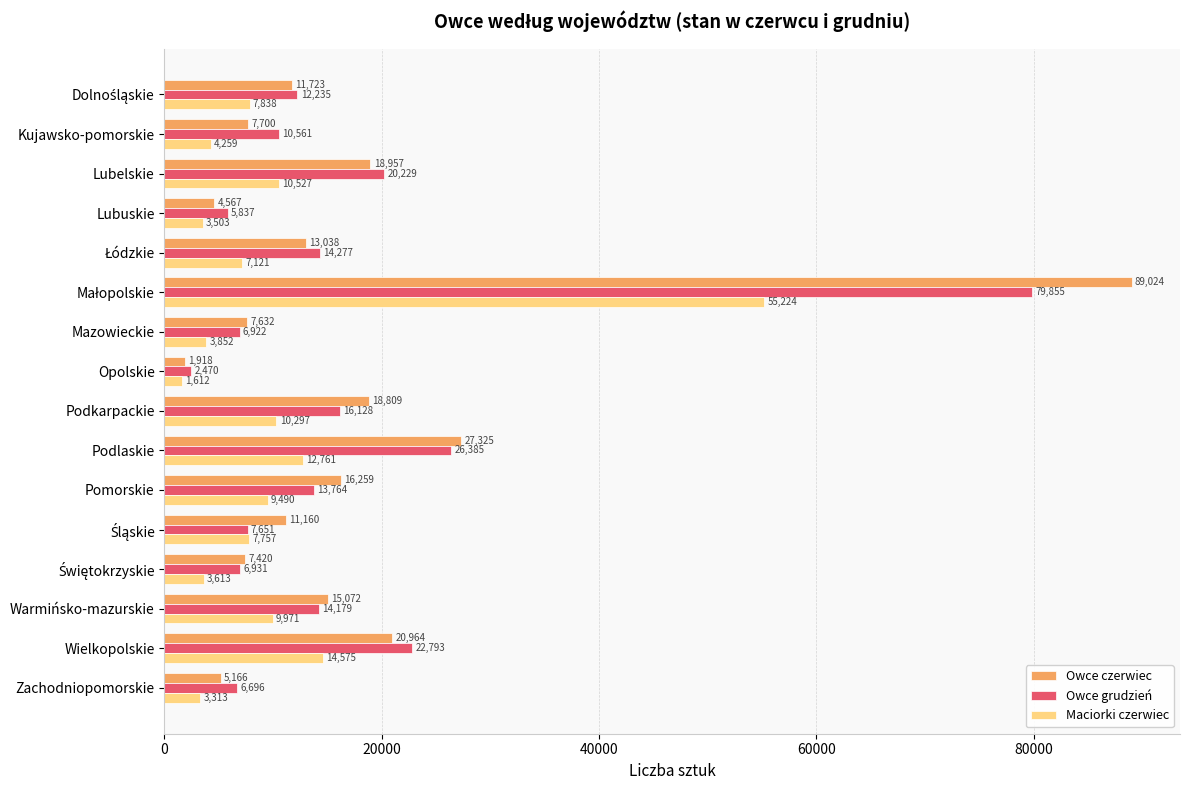

The Owce czerwiec series shows 1570 at Mazowieckie. True or false?

False